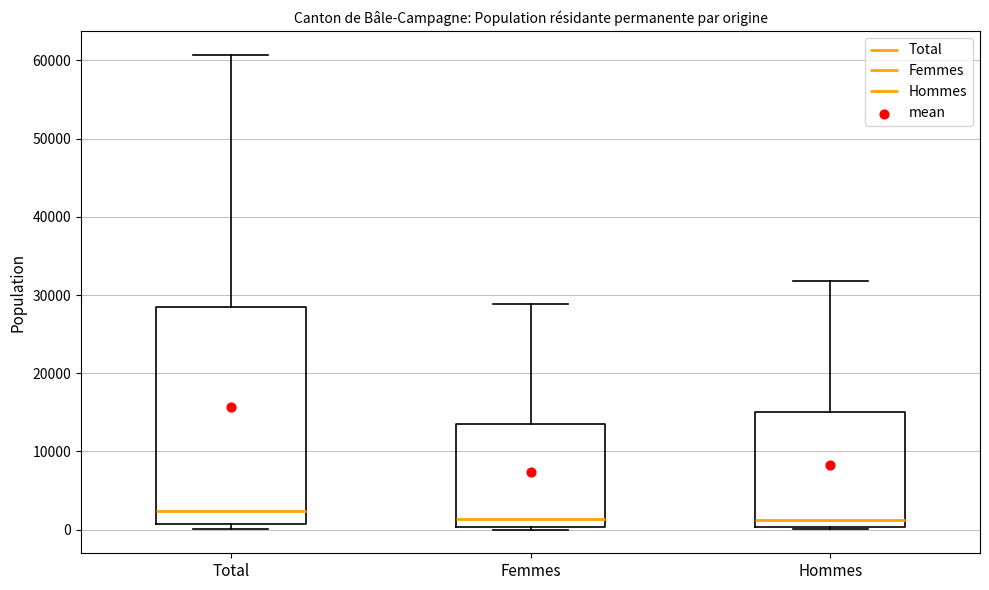

Which box is the tallest, from its lower edge to its upper edge?

Total